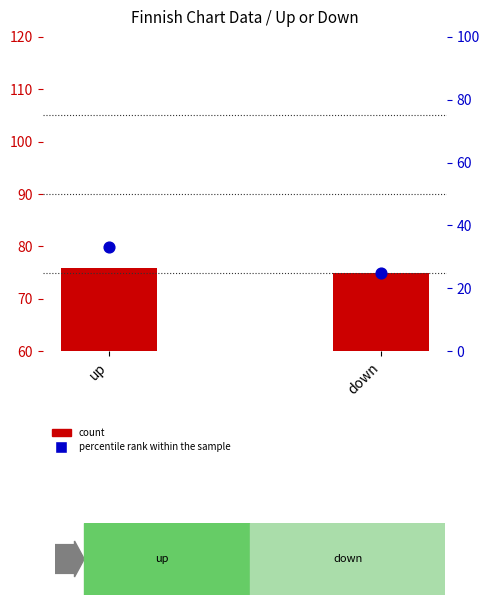

Which series has the largest total across all categories?

count